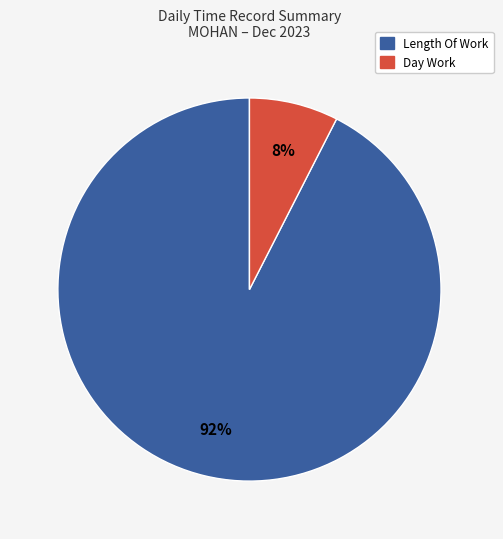

Is there a majority slice in this chart?

Yes